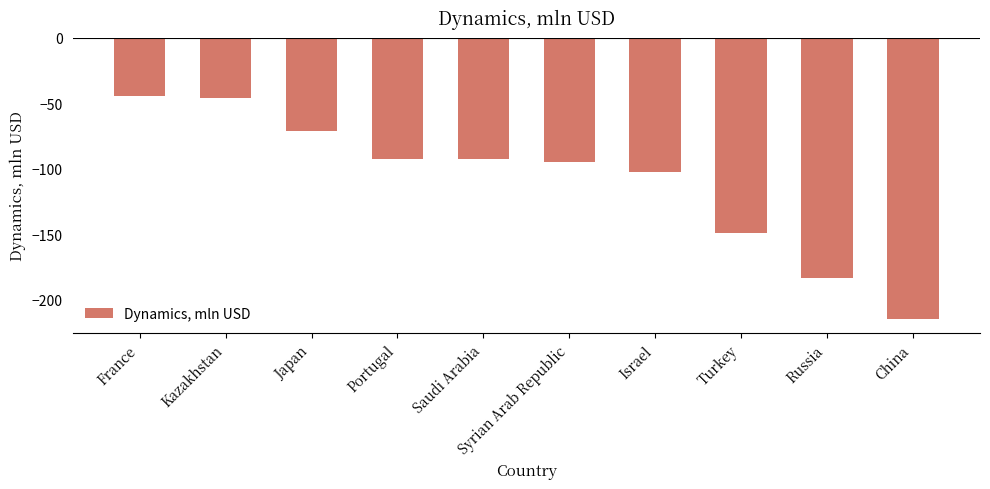

How many data points are less than -92?

7